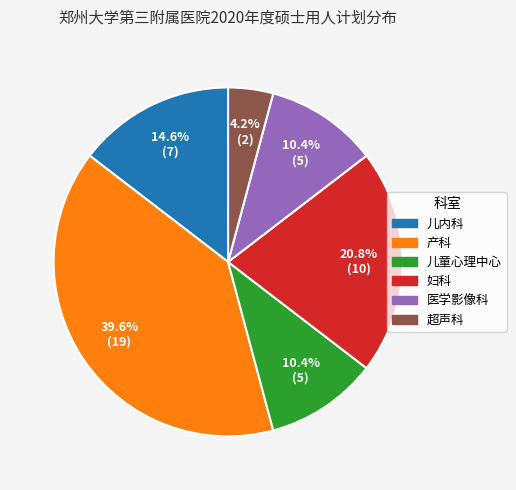

The 儿童心理中心 slice represents 25% of the pie. True or false?

False